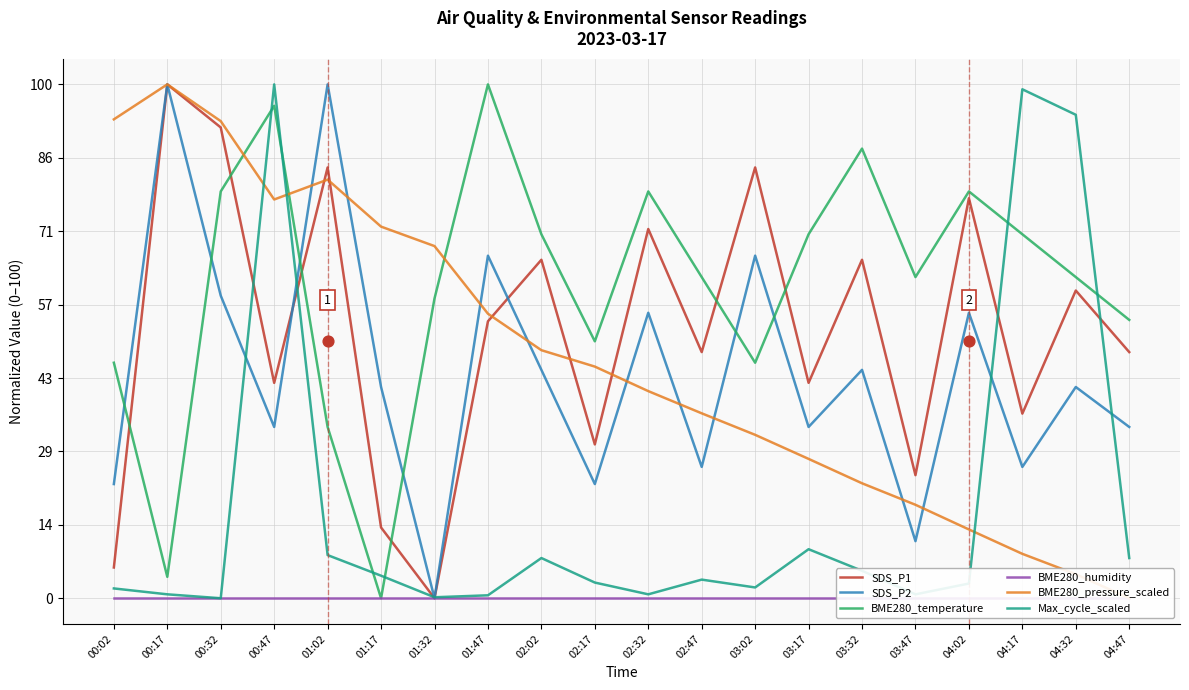

What are all the series names shown in the legend?

SDS_P1, SDS_P2, BME280_temperature, BME280_humidity, BME280_pressure_scaled, Max_cycle_scaled